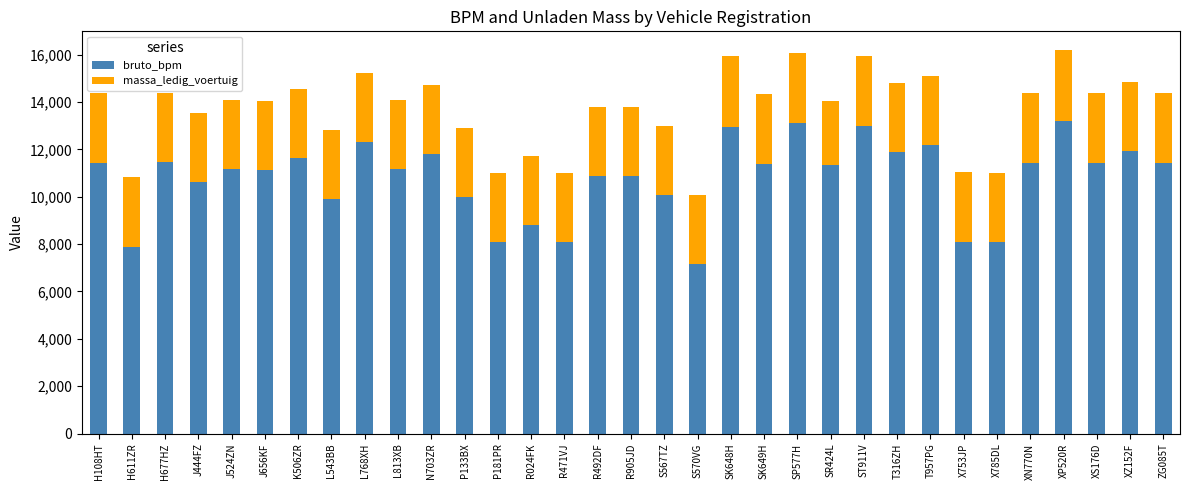

What is the lowest value of the bruto_bpm series?

7142